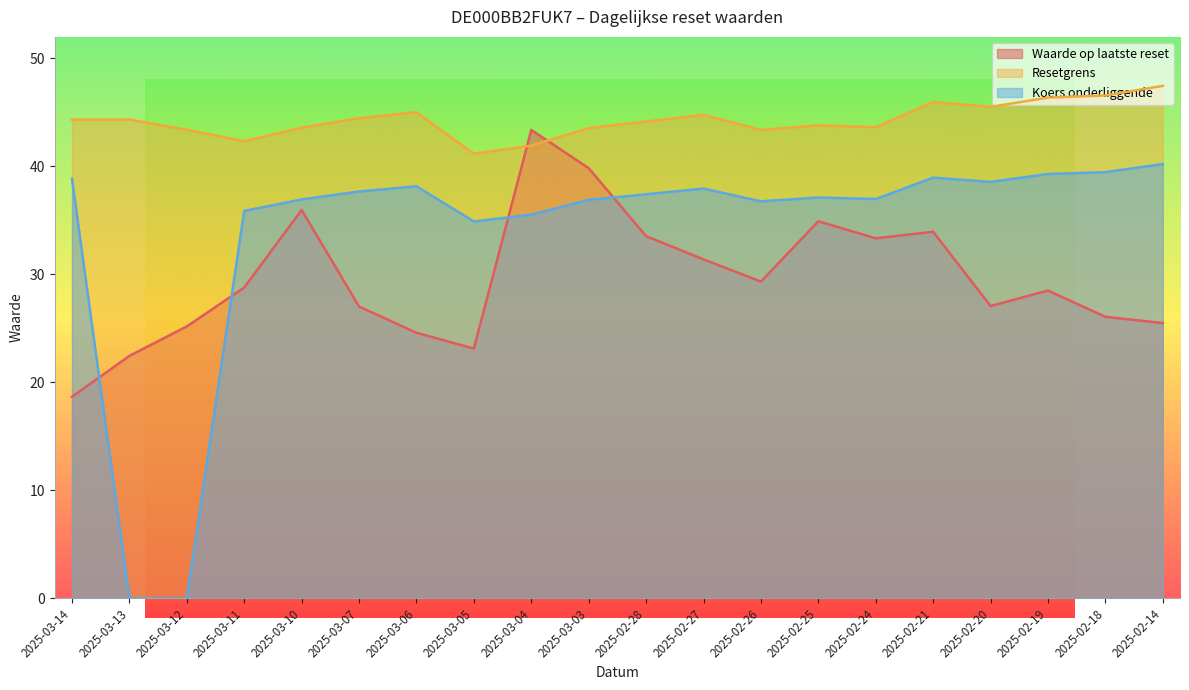

Rank the categories by Resetgrens value from highest to lowest.

2025-02-14, 2025-02-18, 2025-02-19, 2025-02-21, 2025-02-20, 2025-03-06, 2025-02-27, 2025-03-07, 2025-03-14, 2025-03-13, 2025-02-28, 2025-02-25, 2025-02-24, 2025-03-10, 2025-03-03, 2025-03-12, 2025-02-26, 2025-03-11, 2025-03-04, 2025-03-05